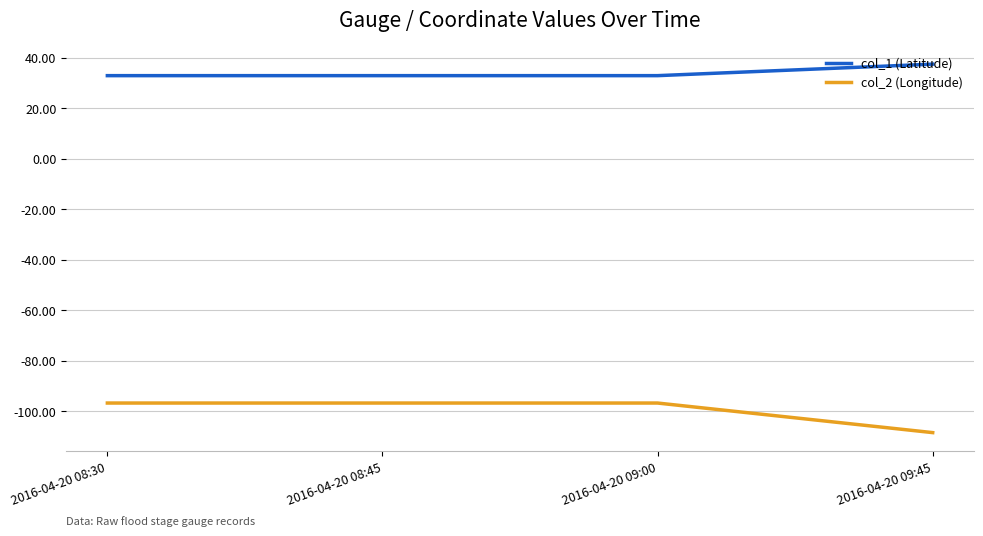

What position from the left is 2016-04-20 09:00?

3